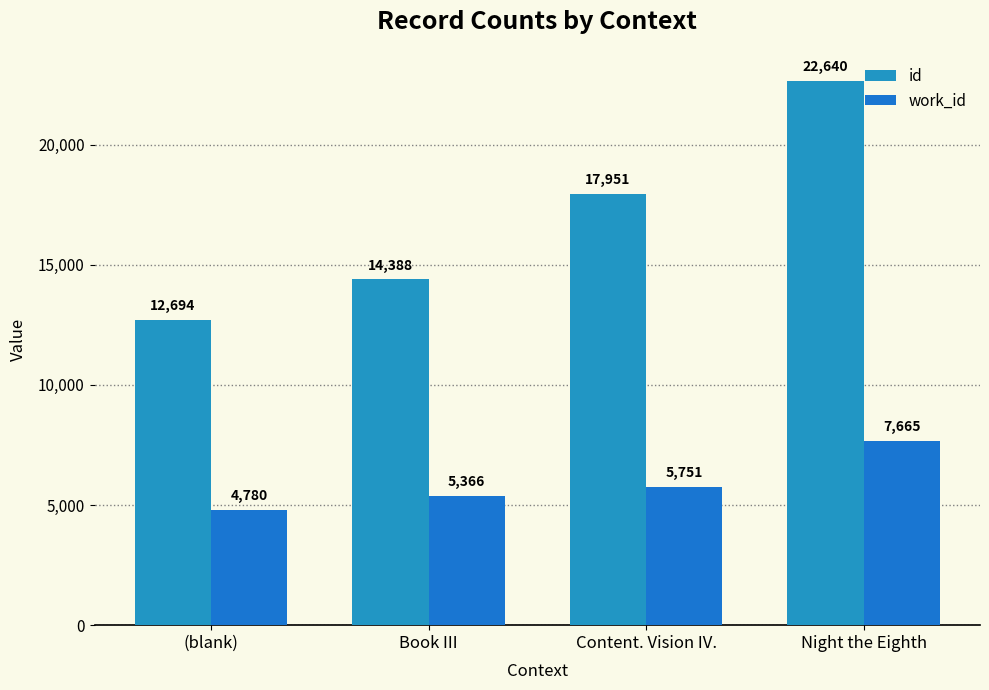

Reading left to right, transcribe all the data shown in this chart.

id: (blank)=12694	Book III=14388	Content. Vision IV.=17951	Night the Eighth=22640
work_id: (blank)=4780	Book III=5366	Content. Vision IV.=5751	Night the Eighth=7665